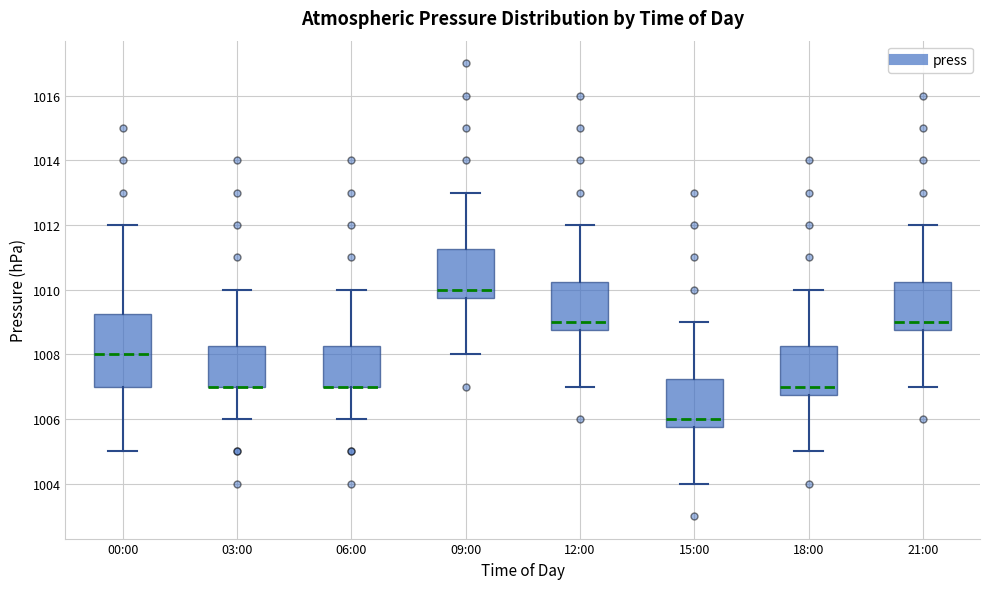

Reading left to right, transcribe this box plot: for each box, give where its median line is, the range the box spans, and where its two whiskers end, as read against the y-axis. The values are not printed on the chart, so give them approximately, as read against the axis.

00:00: median 1008.0, box 1007.0 to 1009.2, whiskers 1005.0 to 1012.0
03:00: median 1007.0 (drawn on the box's lower edge), box 1007.0 to 1008.2, whiskers 1006.0 to 1010.0
06:00: median 1007.0 (drawn on the box's lower edge), box 1007.0 to 1008.2, whiskers 1006.0 to 1010.0
09:00: median 1010.0, box 1009.8 to 1011.2, whiskers 1008.0 to 1013.0
12:00: median 1009.0, box 1008.8 to 1010.2, whiskers 1007.0 to 1012.0
15:00: median 1006.0, box 1005.8 to 1007.2, whiskers 1004.0 to 1009.0
18:00: median 1007.0, box 1006.8 to 1008.2, whiskers 1005.0 to 1010.0
21:00: median 1009.0, box 1008.8 to 1010.2, whiskers 1007.0 to 1012.0